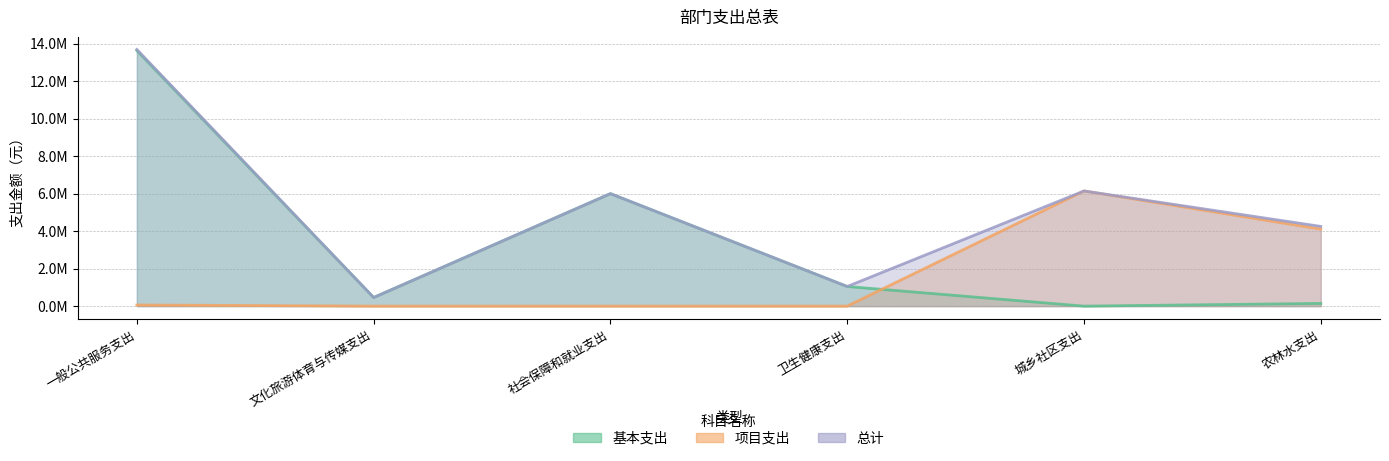

What is the label of the 3rd point from the right?

卫生健康支出